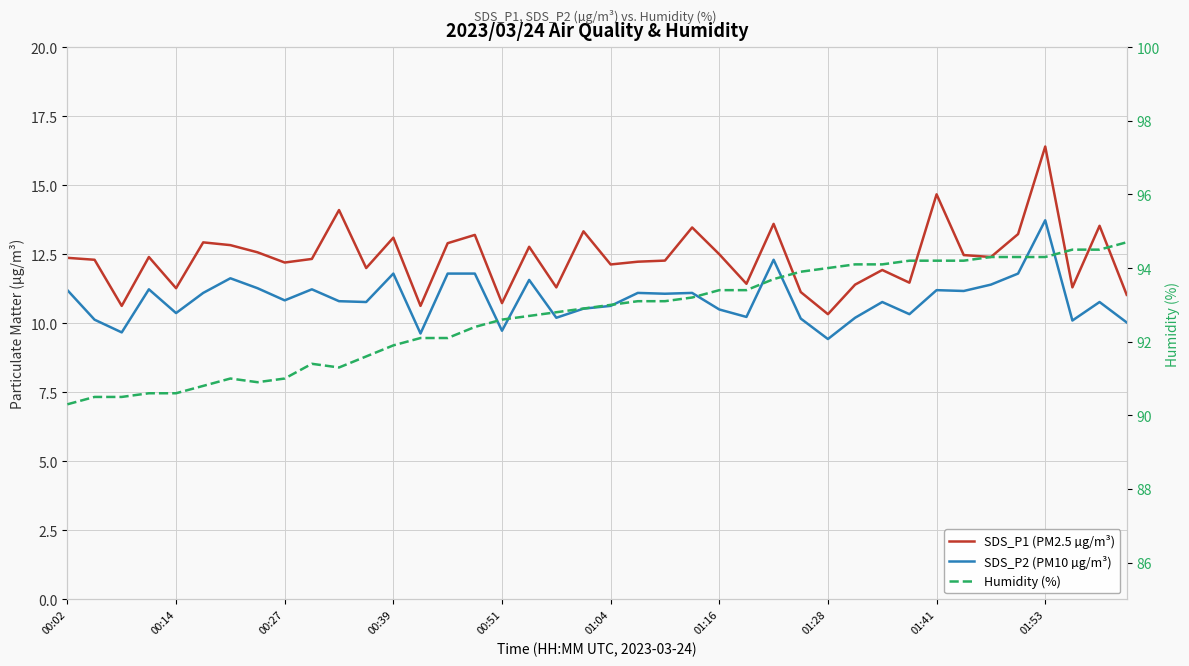

What are all the series names shown in the legend?

SDS_P1 (PM2.5 µg/m³), SDS_P2 (PM10 µg/m³), Humidity (%)